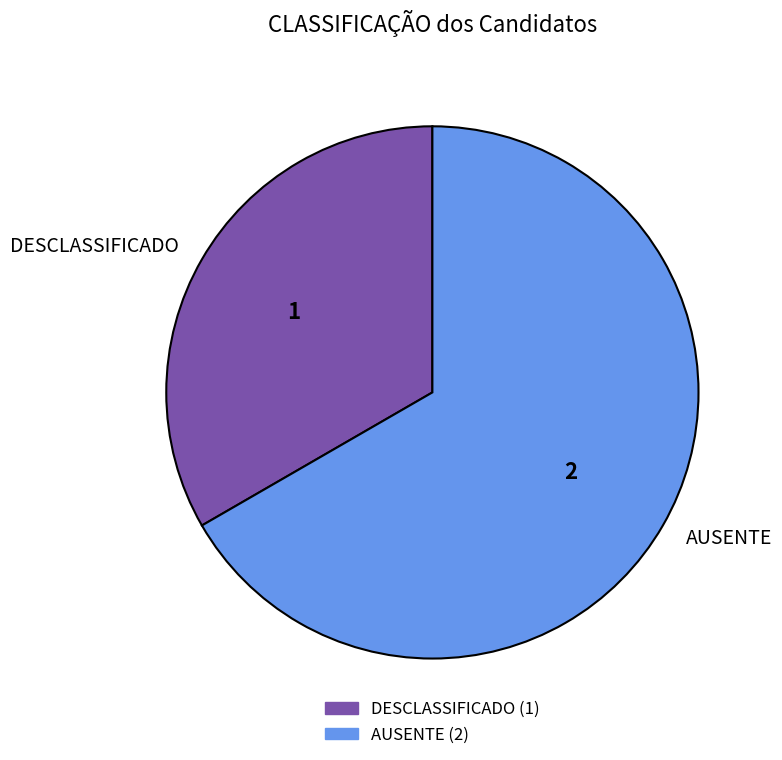

How many slices are in this pie chart?

2